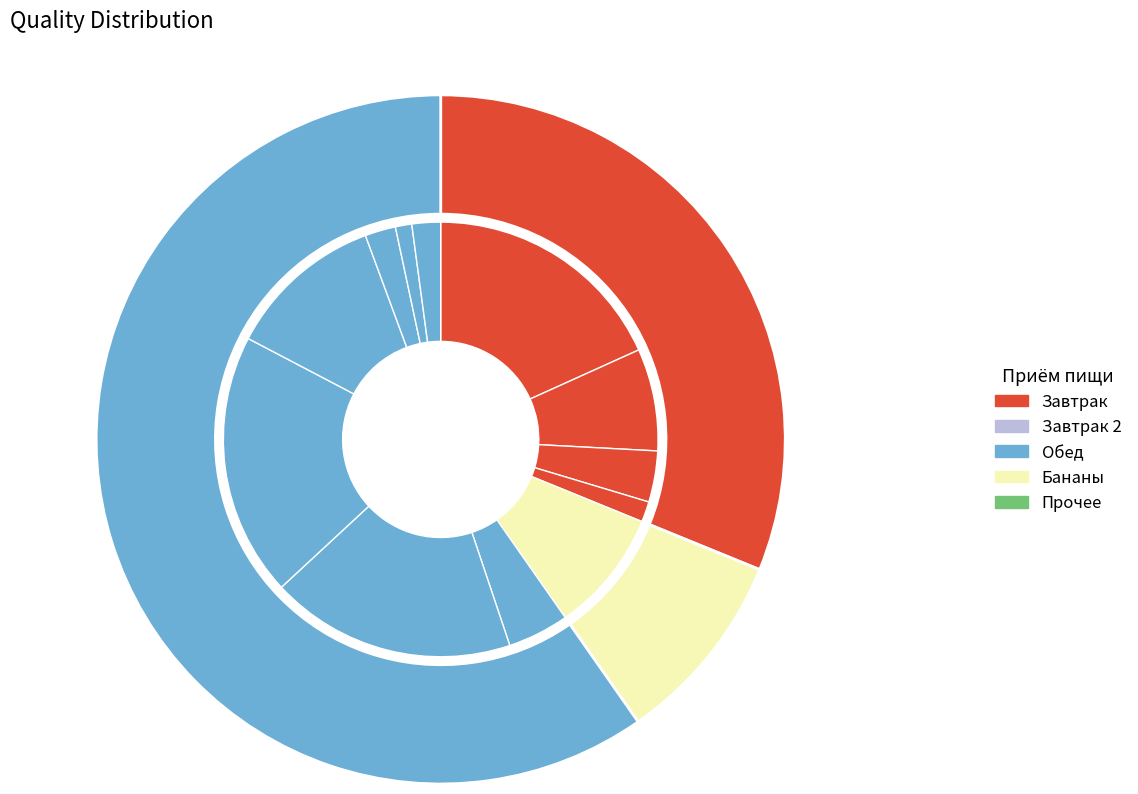

Is it true that Борщ на к/к б.со сметаной is 18% of the pie?

True